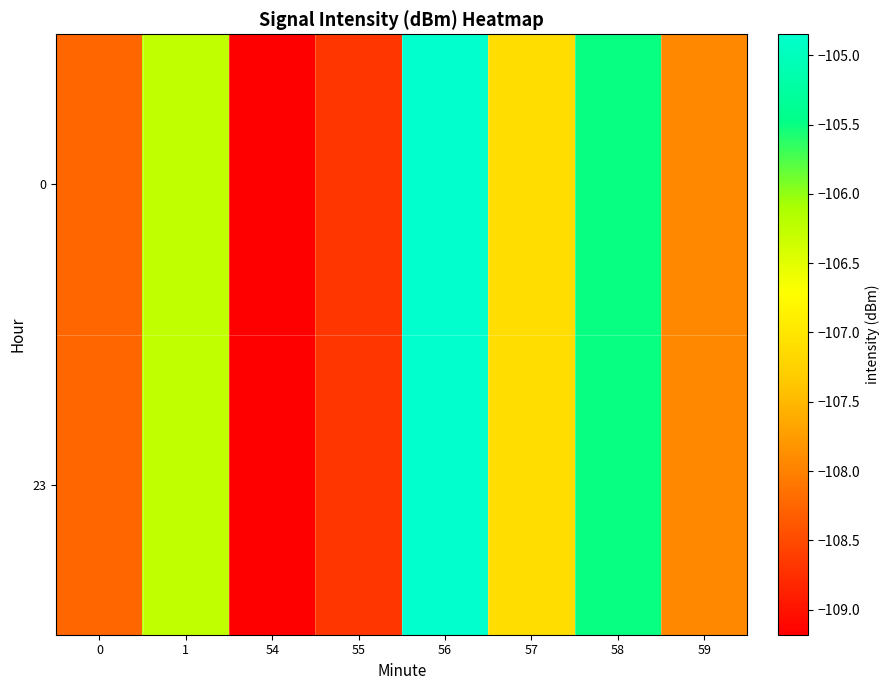

At which category does the chart reach its peak across all series?

56